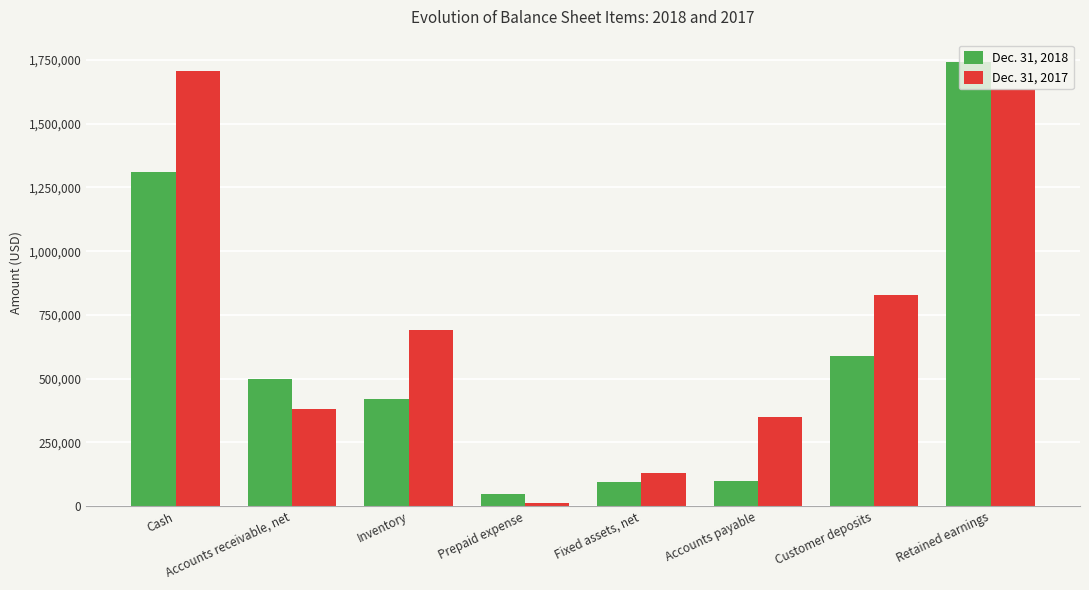

What is the difference between the highest and lowest values at Inventory?

269626